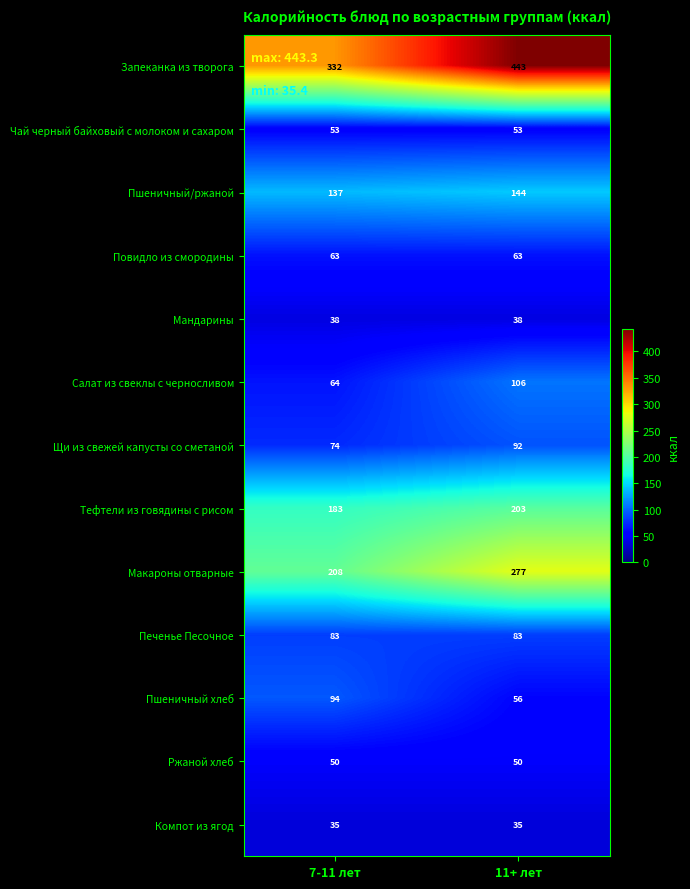

At how many categories does at least one series exceed 417?

1